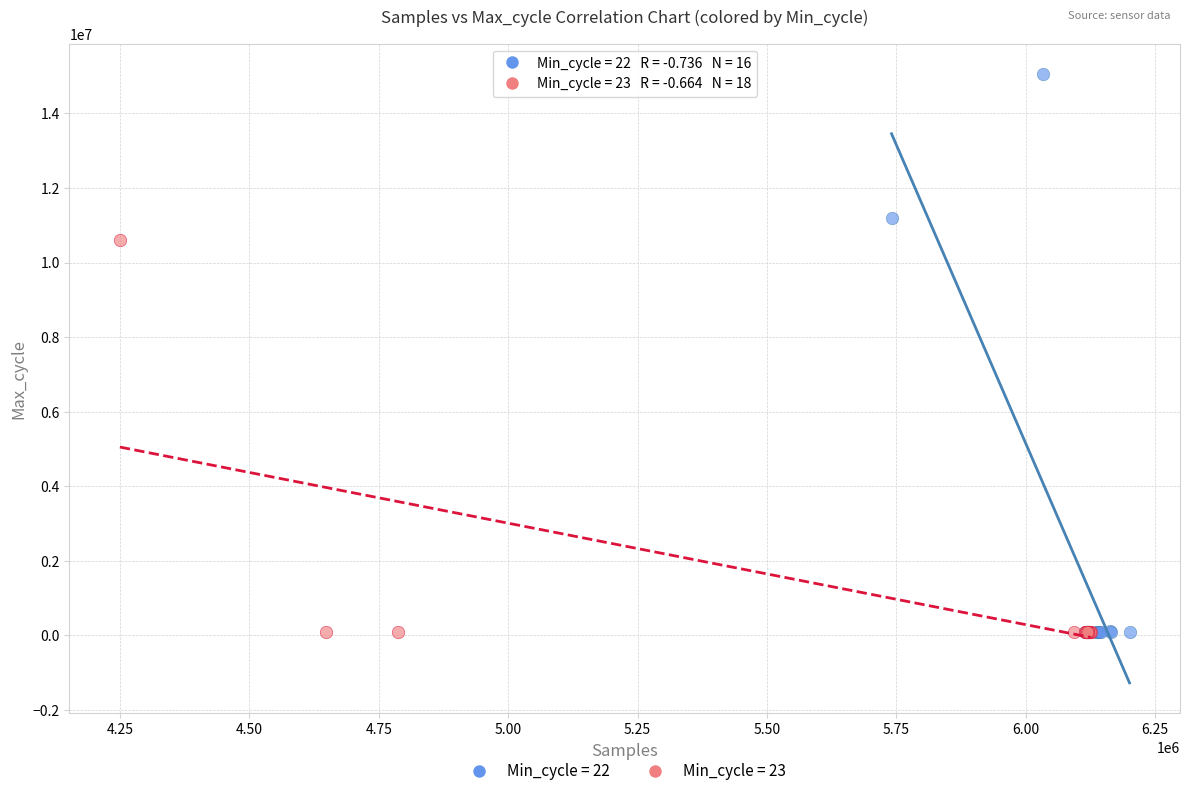

Which series has the largest Y range (max minus min)?

Min_cycle = 22